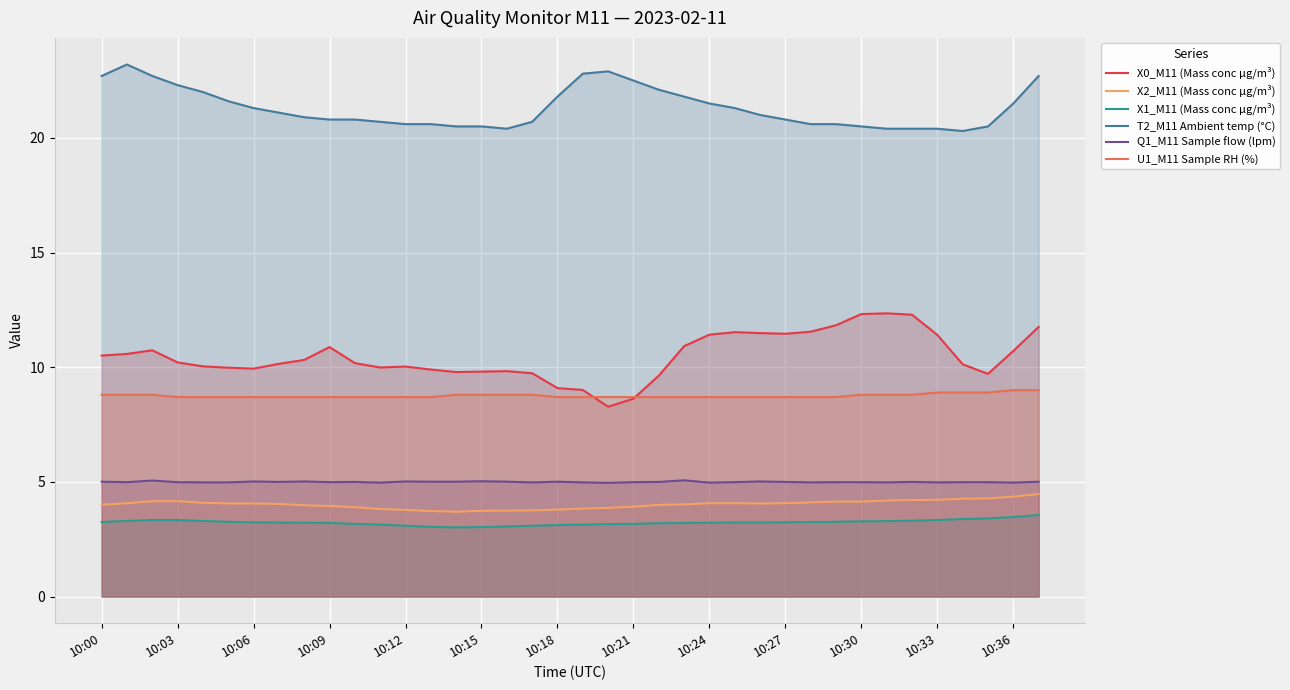

List the series in order of their peak value, lowest first.

X1_M11 (Mass conc μg/m³), X2_M11 (Mass conc μg/m³), Q1_M11 Sample flow (lpm), U1_M11 Sample RH (%), X0_M11 (Mass conc μg/m³), T2_M11 Ambient temp (°C)